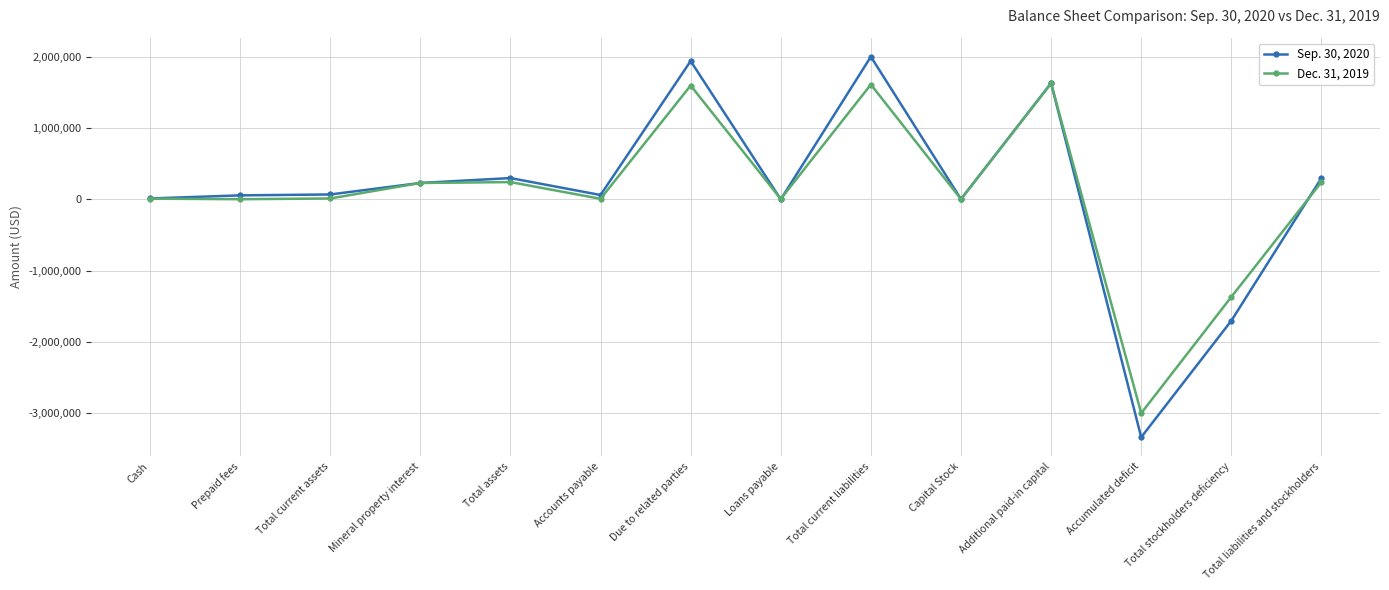

Is it true that Sep. 30, 2020 equals 924716 at Total current liabilities?

False